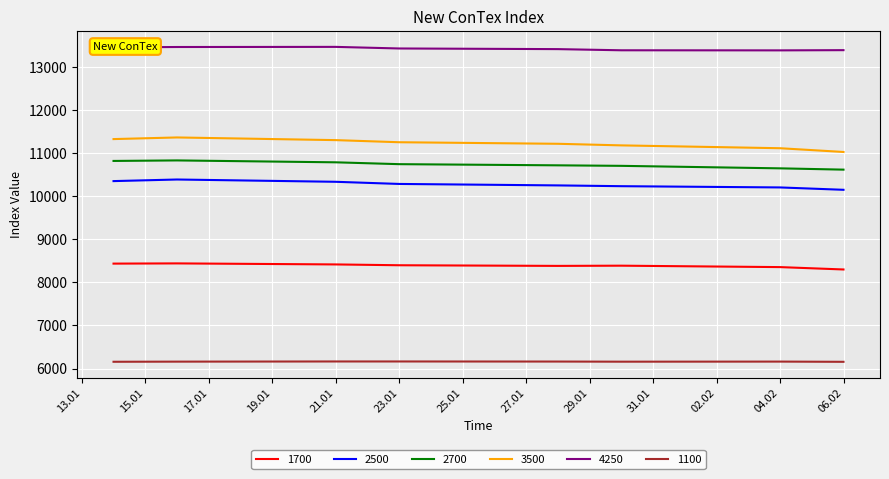

True or false: 1100 and 1700 intersect in this chart.

False